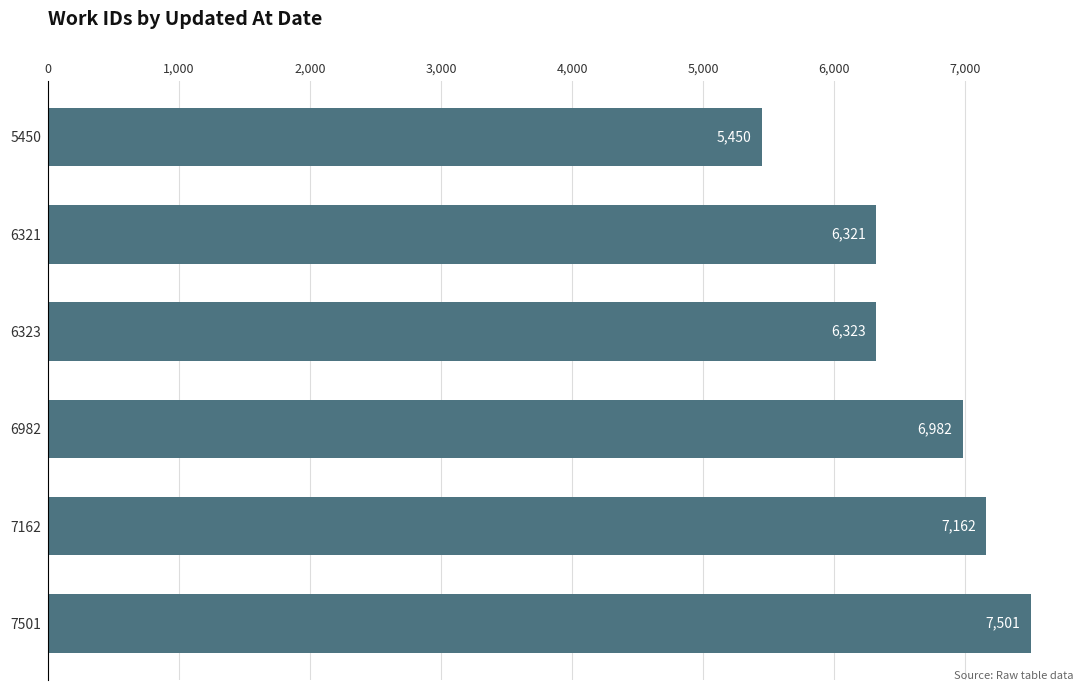

What is the ratio of the value at 5450 to the value at 7501?

0.7